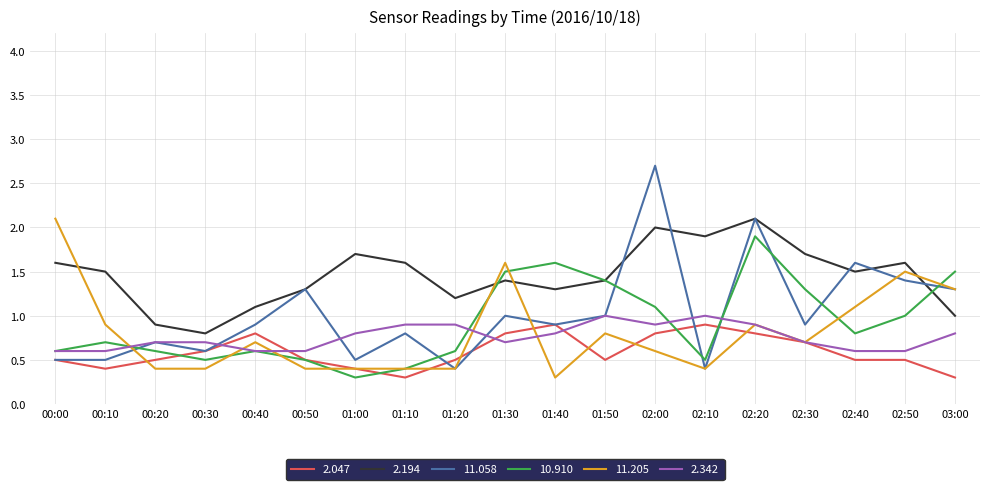

What position from the right is 00:00?

19